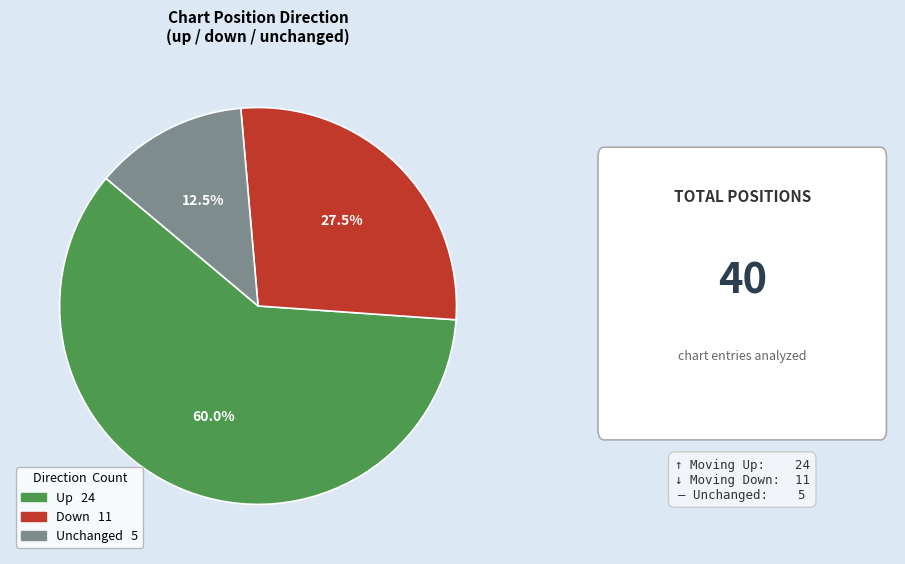

Is there a majority slice in this chart?

Yes